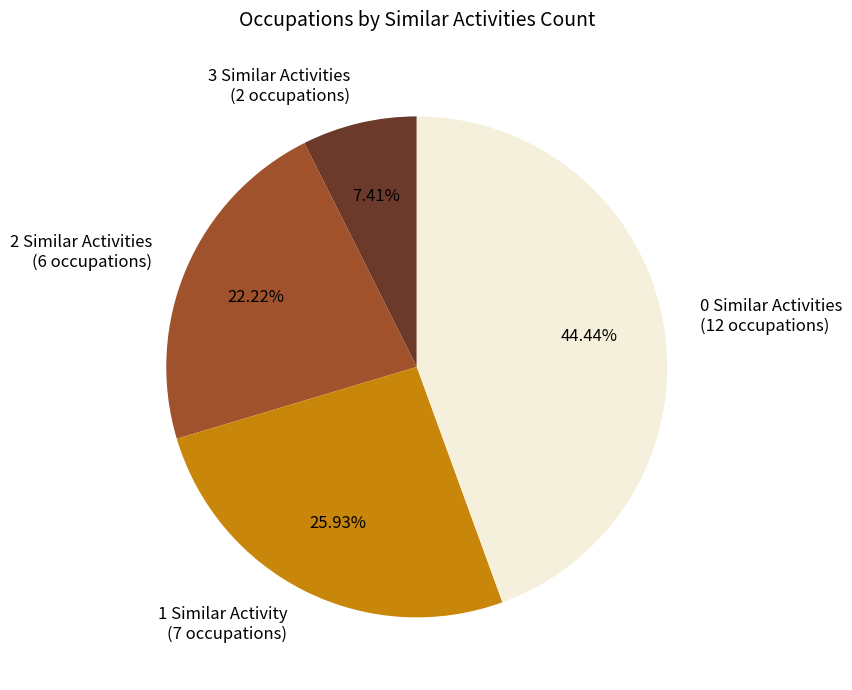

Combined, do 2 Similar Activities (6 occupations) and 0 Similar Activities (12 occupations) account for over 50%?

Yes